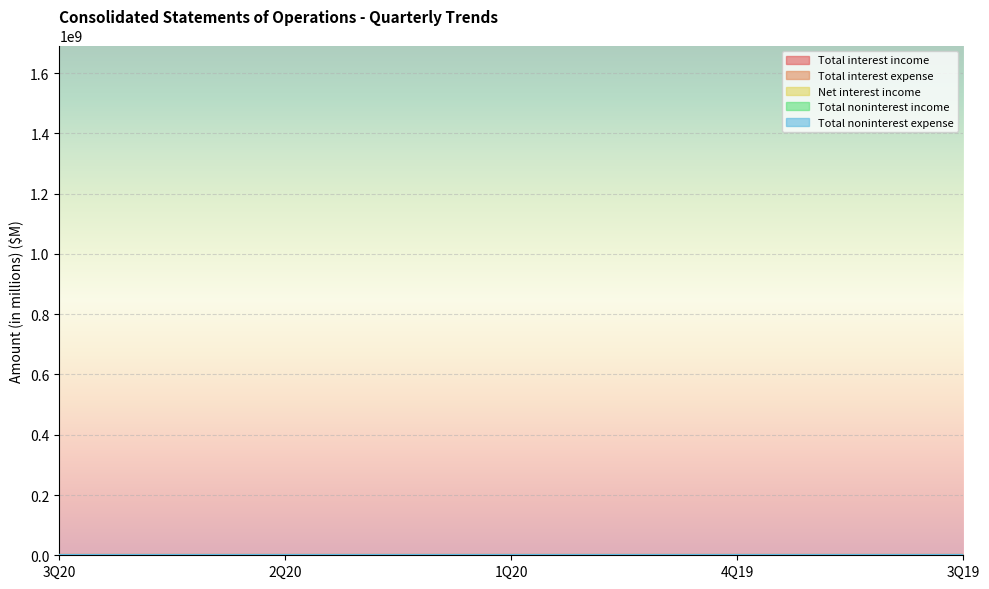

Which series has the largest total across all categories?

Total interest income